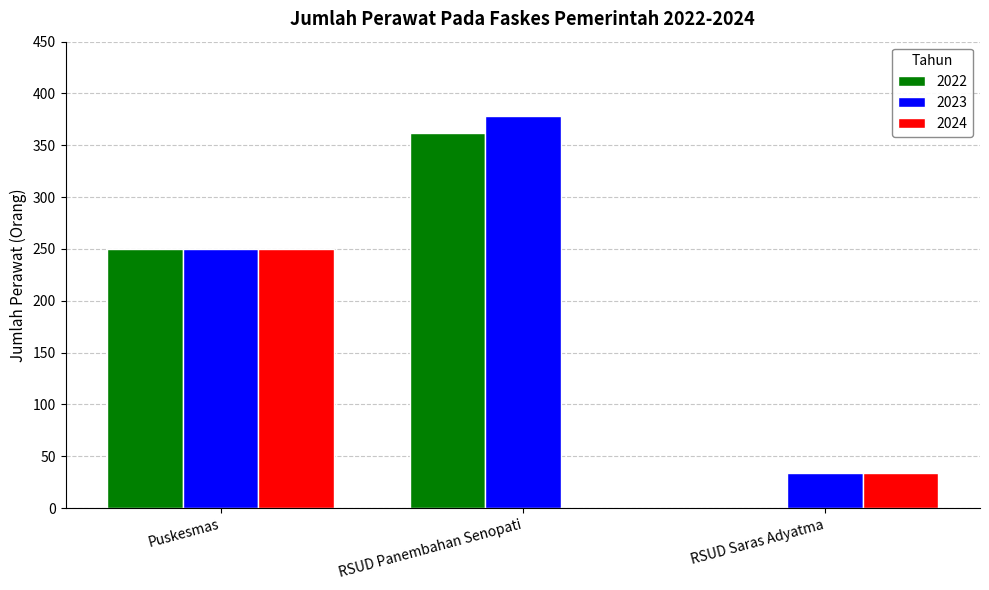

How many groups of bars are there?

3